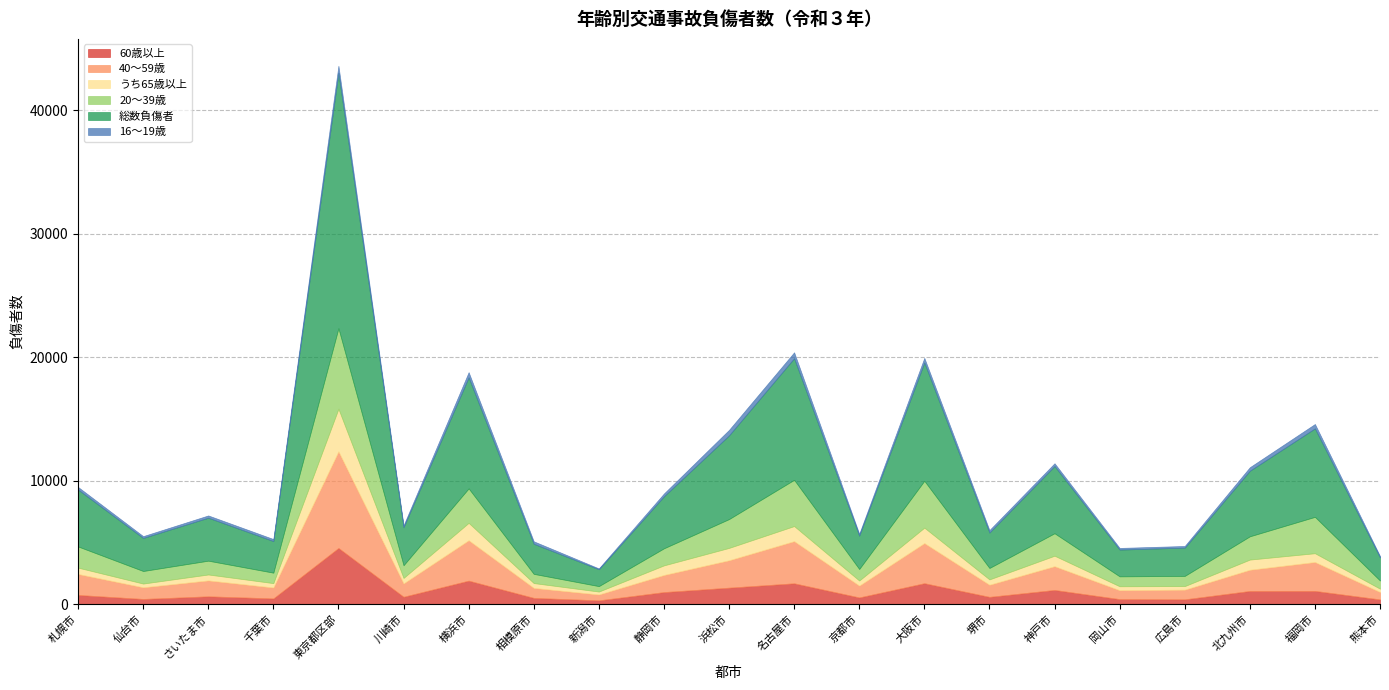

What is the difference between the maximum and minimum values in the 60歳以上 series?

4244